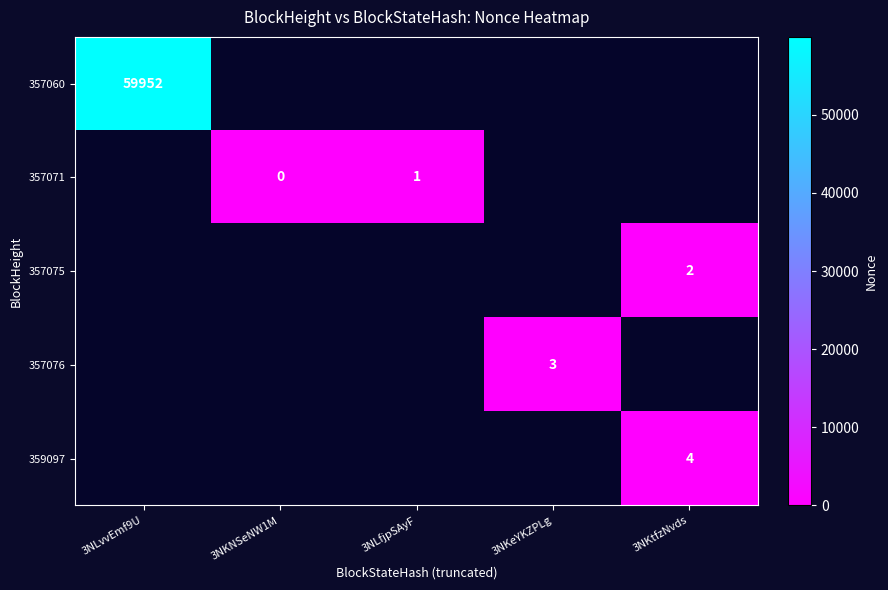

The 359097 series shows 2 at 3NKtfzNvds. True or false?

False